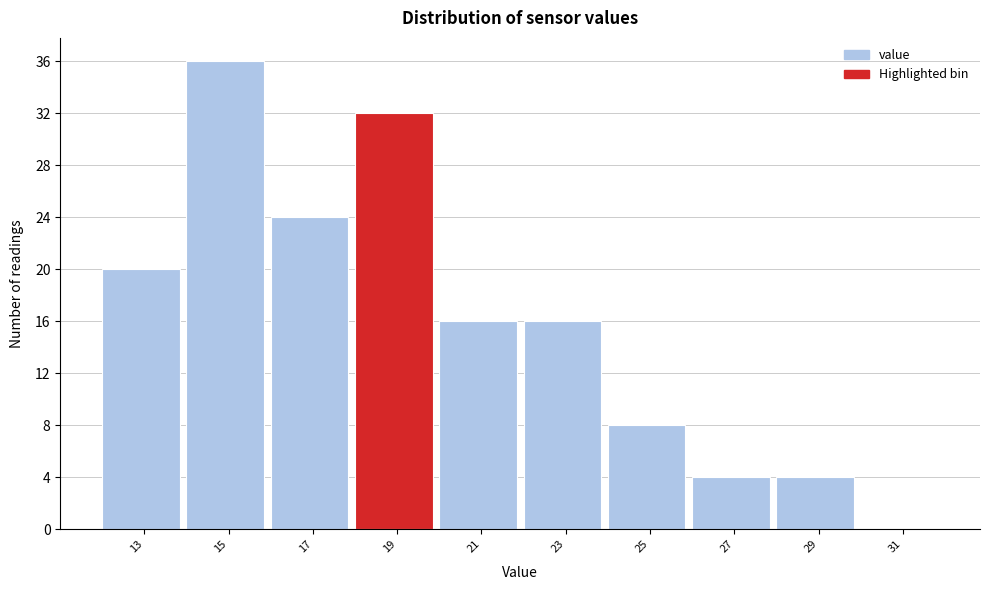

Reading left to right, what are all the values shown in this chart?

13=20	15=36	17=24	19=32	21=16	23=16	25=8	27=4	29=4	31=0